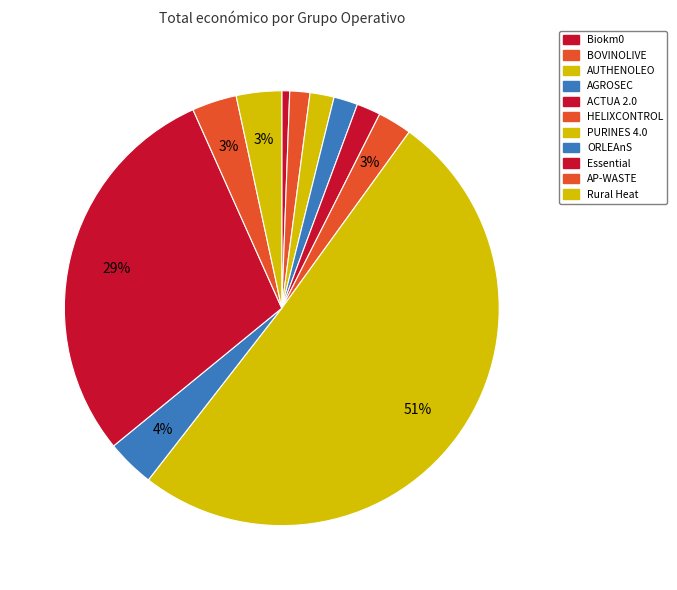

How many segments does this pie chart have?

11